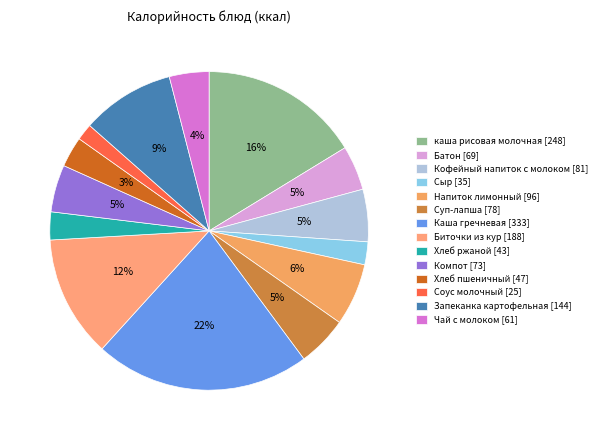

How many segments does this pie chart have?

14